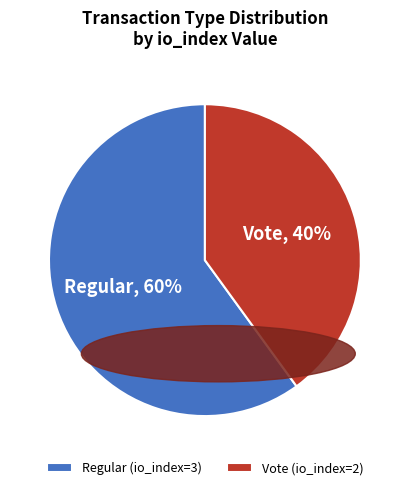

How many slices are in this pie chart?

2